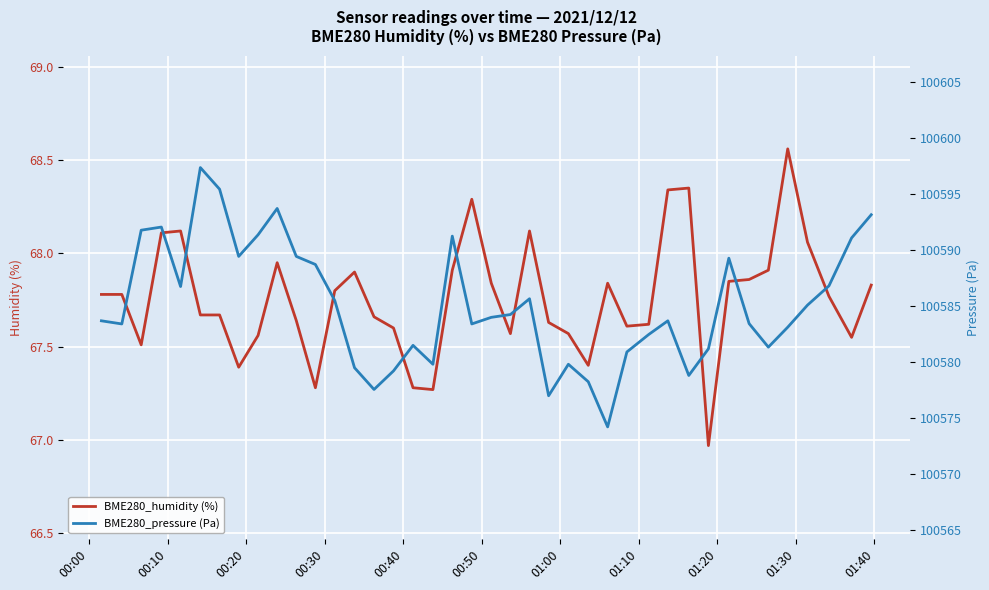

Count the number of categories in the chart.

40